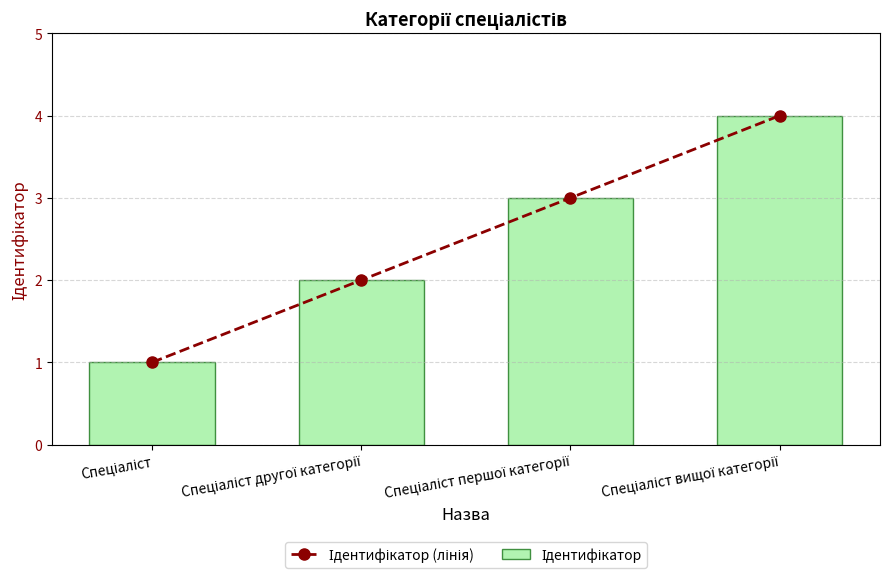

What is the label of the 4th bar from the left?

Спеціаліст вищої категорії